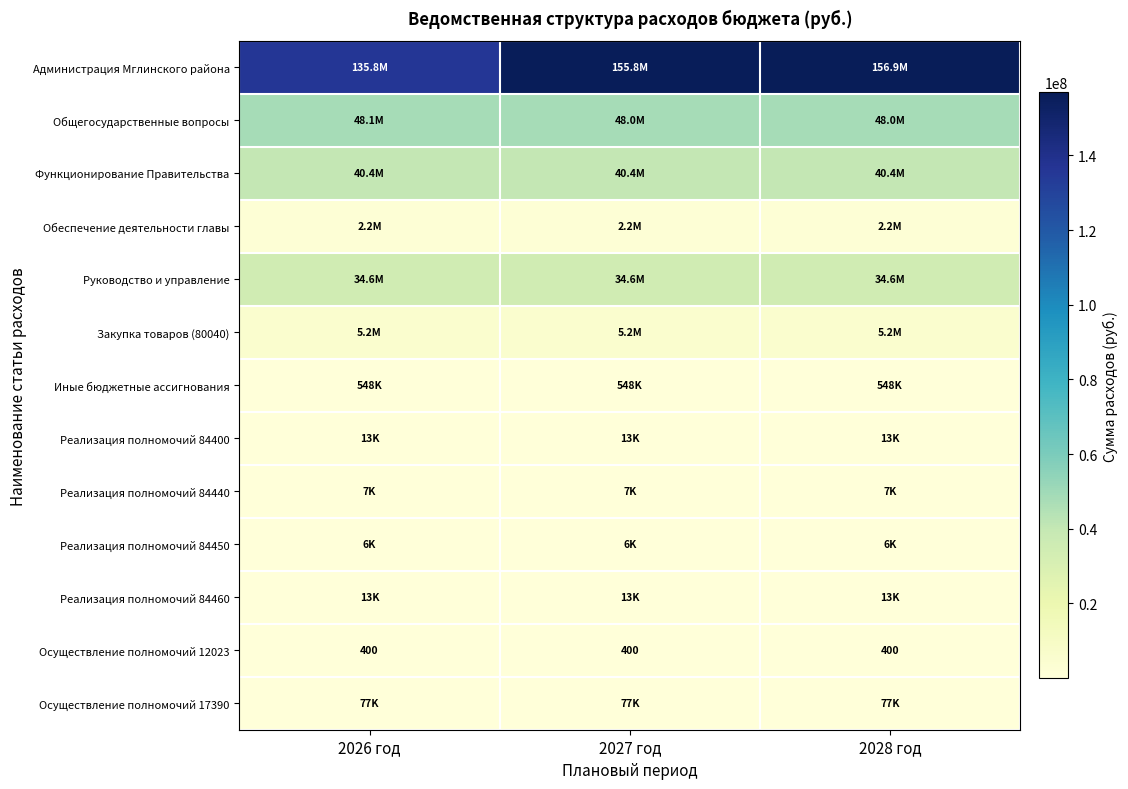

List the labels in order of Функционирование Правительства value, smallest first.

2026 год, 2027 год, 2028 год